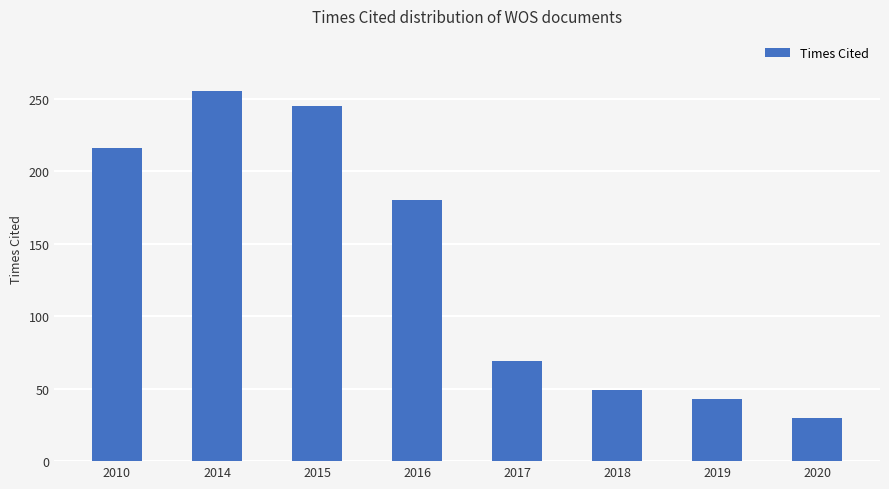

Where is the data nearest to the value 142?

2016